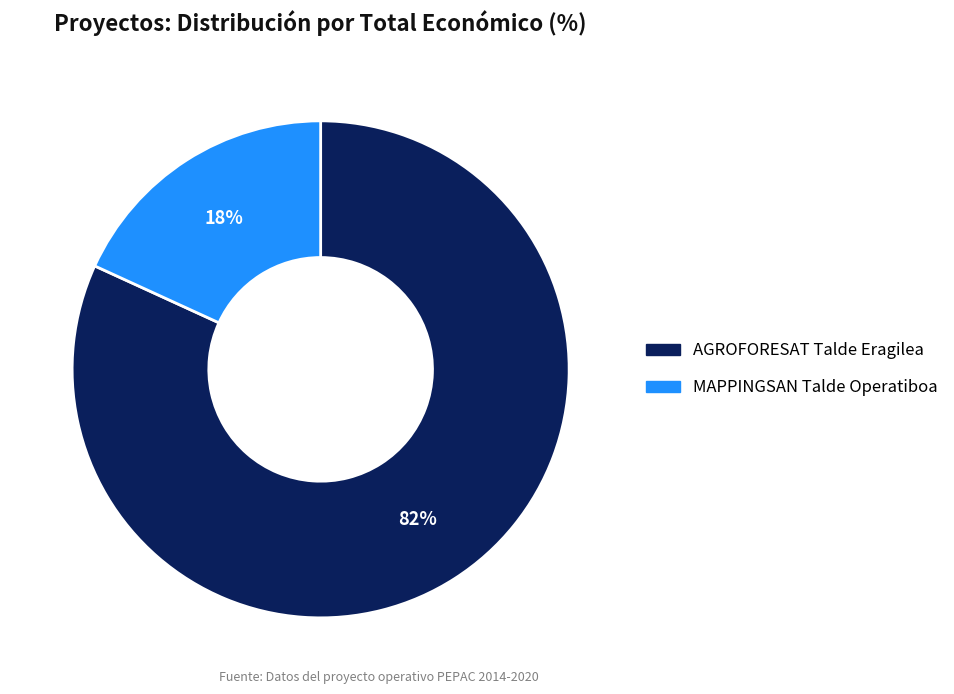

The MAPPINGSAN slice represents 3% of the pie. True or false?

False